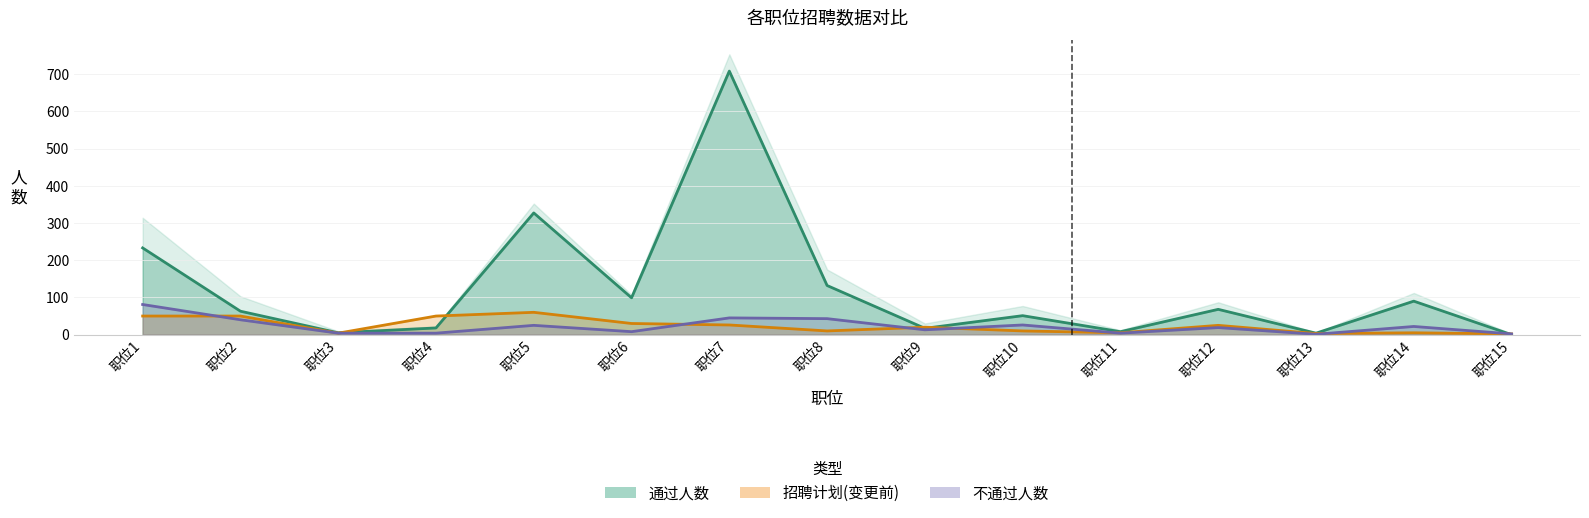

Which category has the highest value in the 招聘计划(变更前) series?

职位5